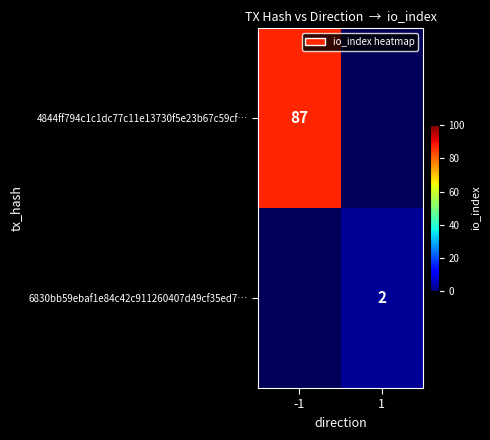

The 6830bb59ebaf1e84c42c911260407d49cf35ed7… series shows 2 at 1. True or false?

True